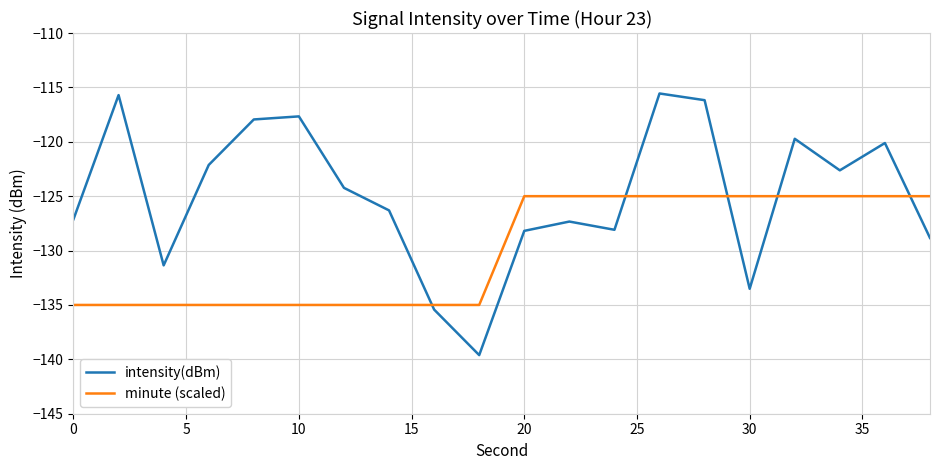

What is the maximum value shown in the chart?

-115.6